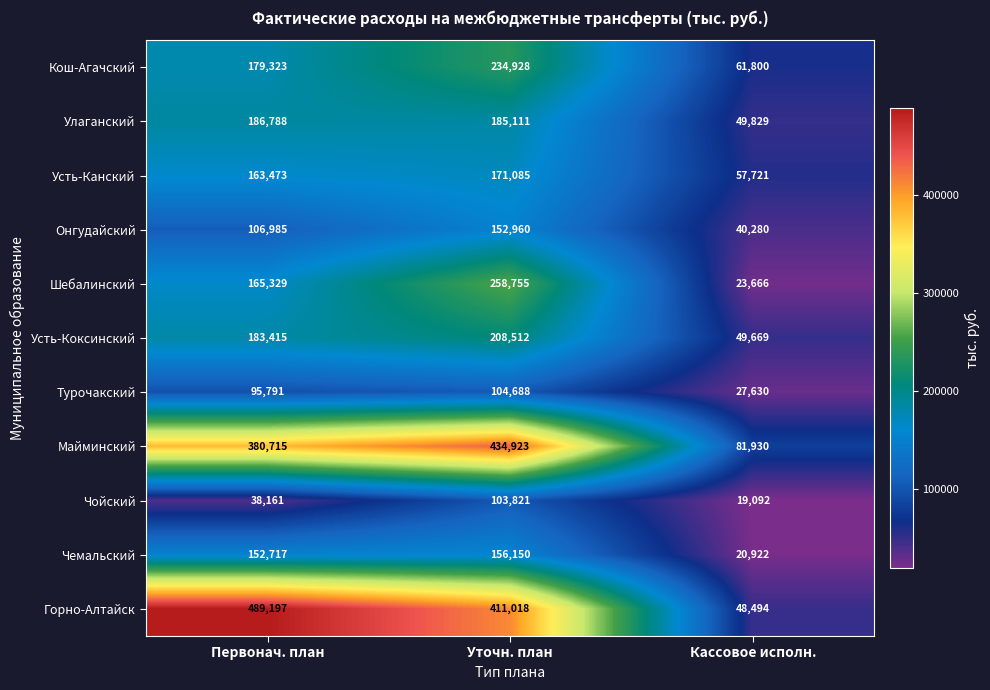

Which category has the lowest value across all series?

Кассовое исполн.